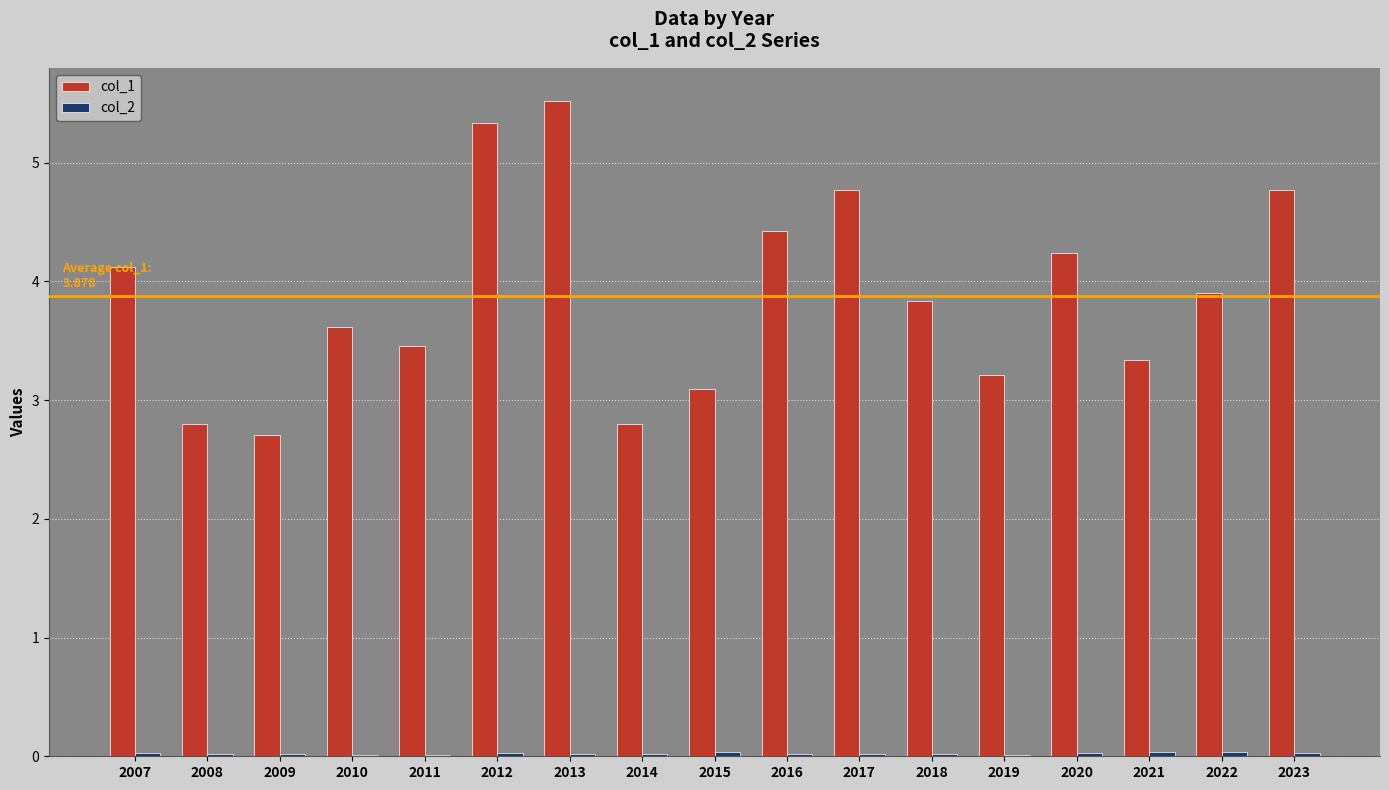

At which label does col_1 first exceed 3?

2007